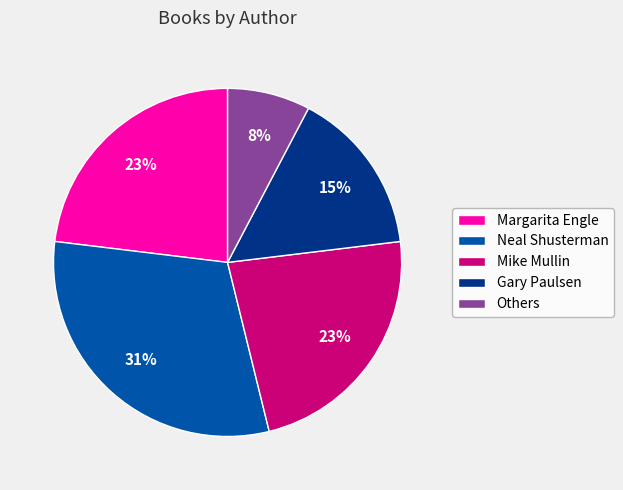

Which category has the smallest portion of the pie?

Others